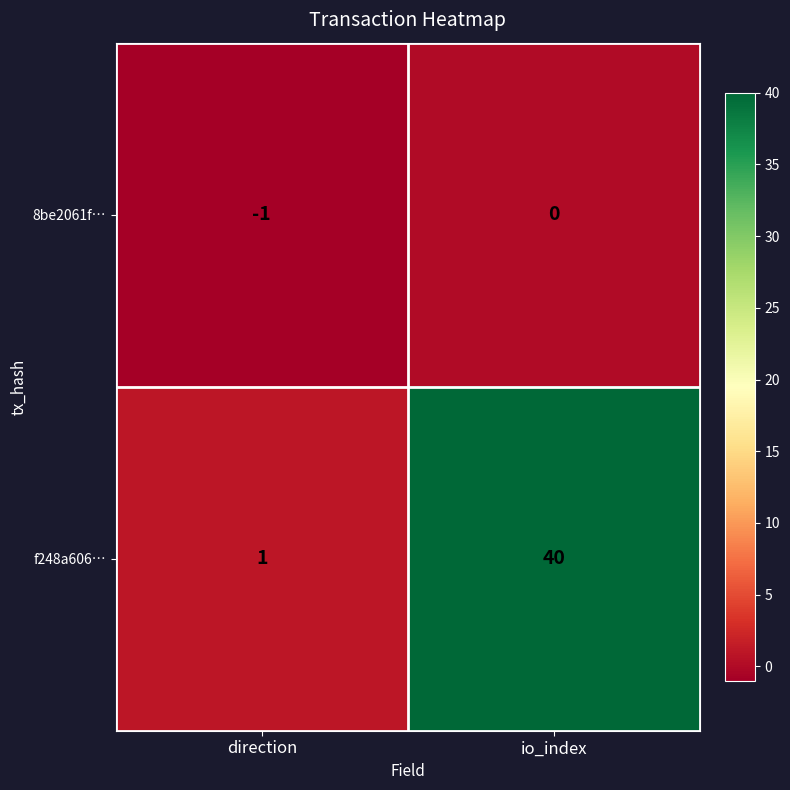

Where is f248a606… nearest to the value 20?

direction